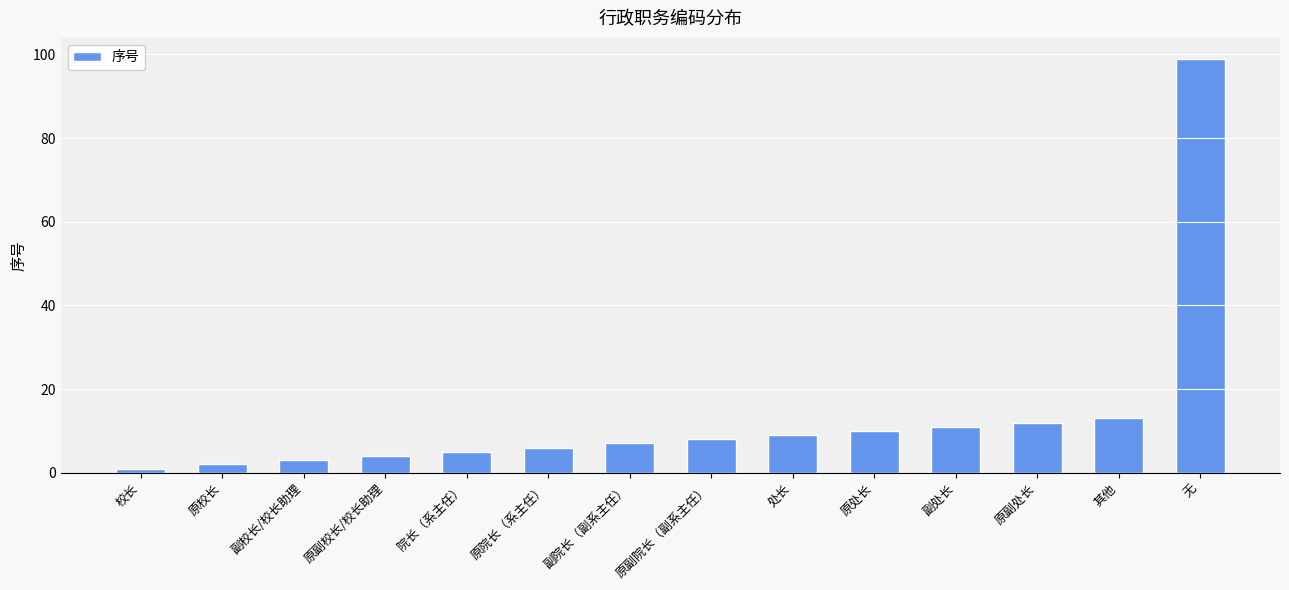

What is the change in value from 原院长（系主任） to 副处长?

+5